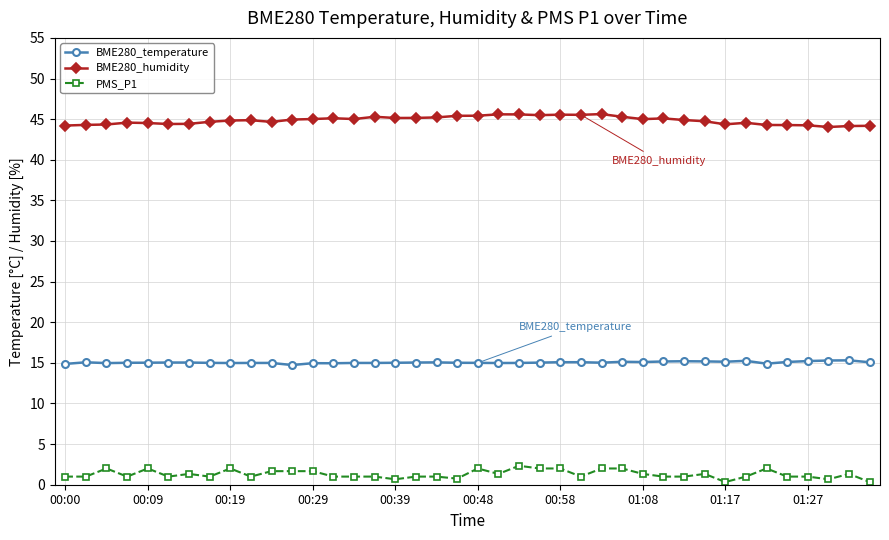

True or false: BME280_humidity has more than 0 points higher than both neighbors.

True